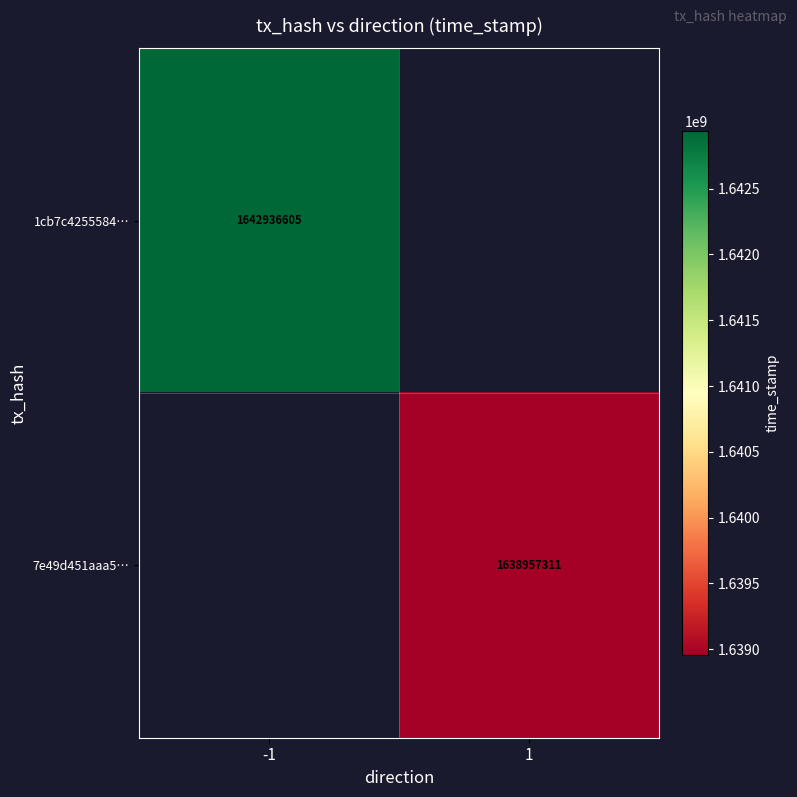

The value of 1cb7c4255584… at -1 is 1642936605. True or false?

True